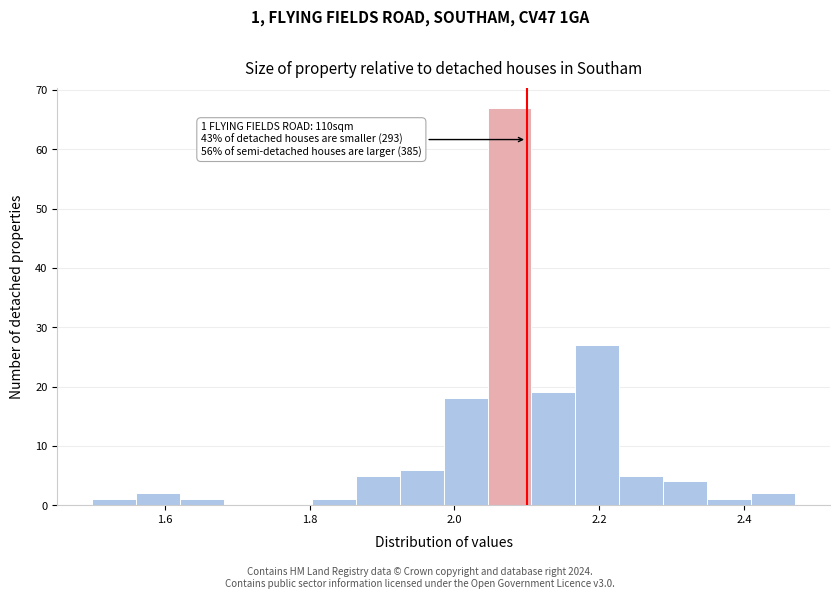

Around what value on the x-axis is the tallest bar? Give the approximate position of its centre, as read against the axis.

2.08